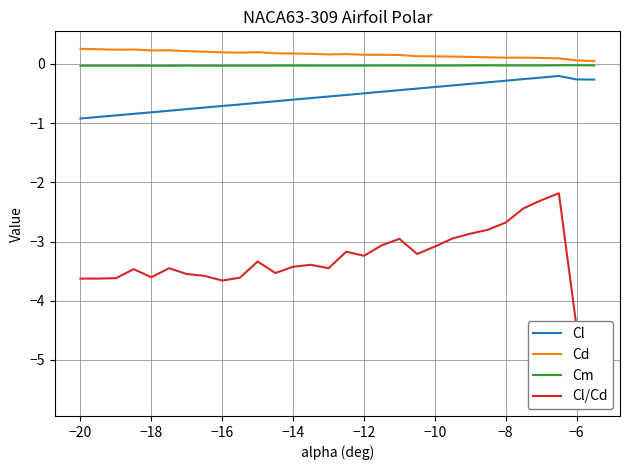

What is the highest value of the Cd series?

0.3